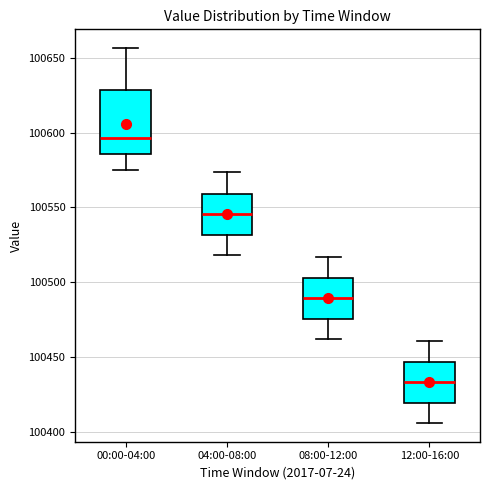

Reading left to right, transcribe this box plot: for each box, give where its median line is, the range the box spans, and where its two whiskers end, as read against the y-axis. The values are not printed on the chart, so give them approximately, as read against the axis.

00:00-04:00: median 100595, box 100585 to 100630, whiskers 100575 to 100655
04:00-08:00: median 100545, box 100530 to 100560, whiskers 100520 to 100575
08:00-12:00: median 100490, box 100475 to 100505, whiskers 100460 to 100515
12:00-16:00: median 100435, box 100420 to 100445, whiskers 100405 to 100460